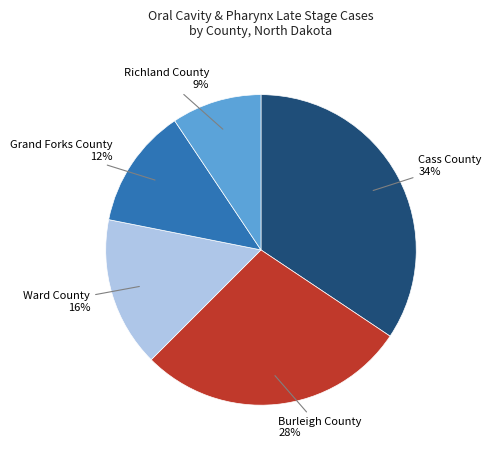

Do Burleigh County and Cass County together represent more than half of the pie?

Yes